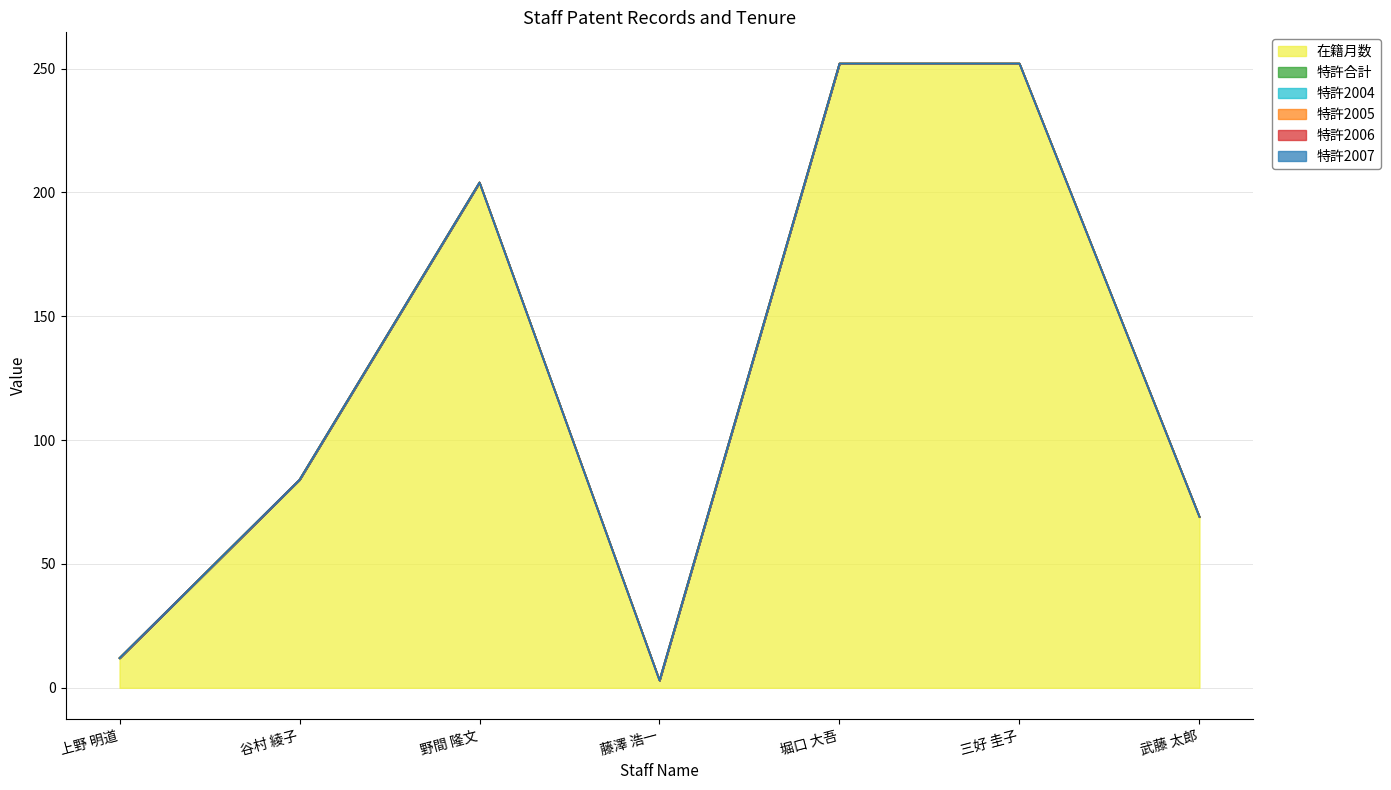

At which label does 特許2004 reach its peak?

上野 明道